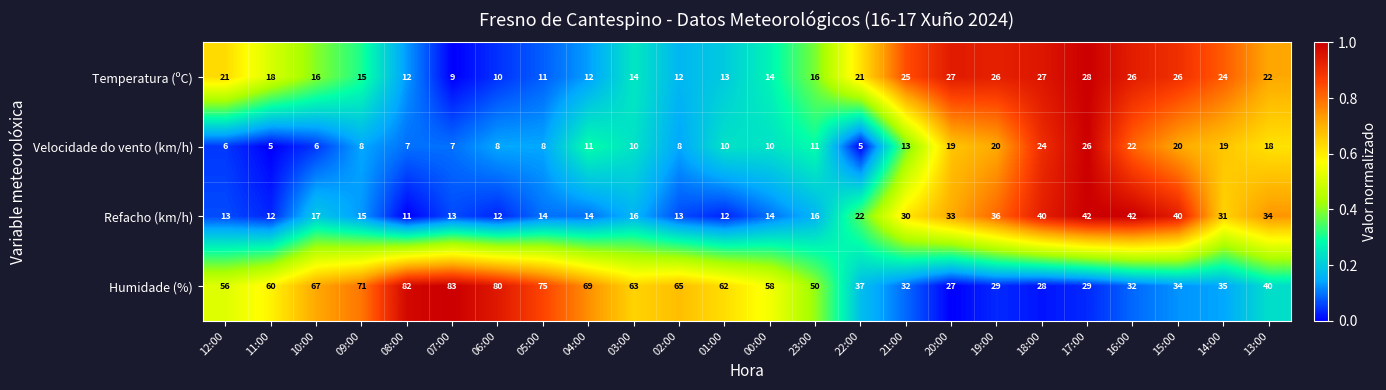

Between 10:00 and 06:00, which series saw the biggest shift?

Humidade (%)